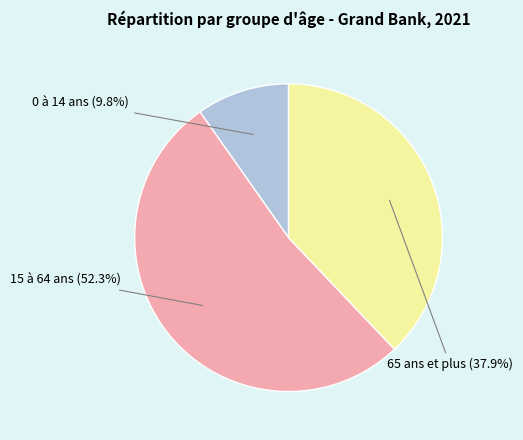

Does any single category account for the majority?

Yes